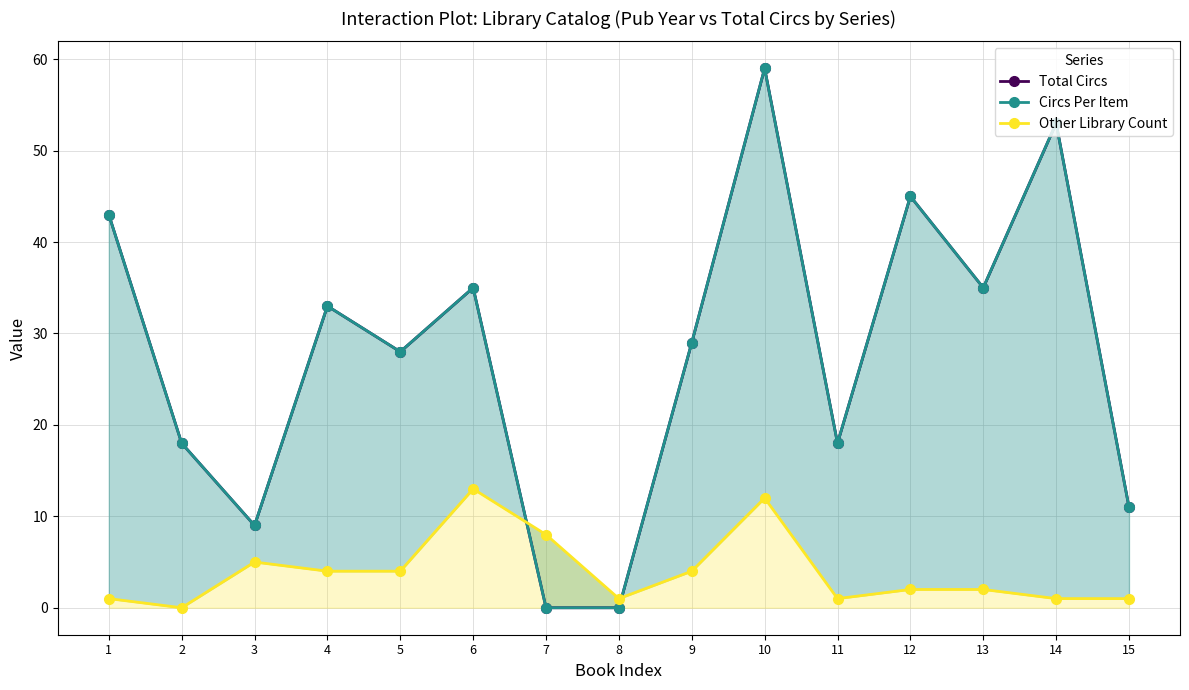

At which category does Other Library Count reach its first local peak?

3